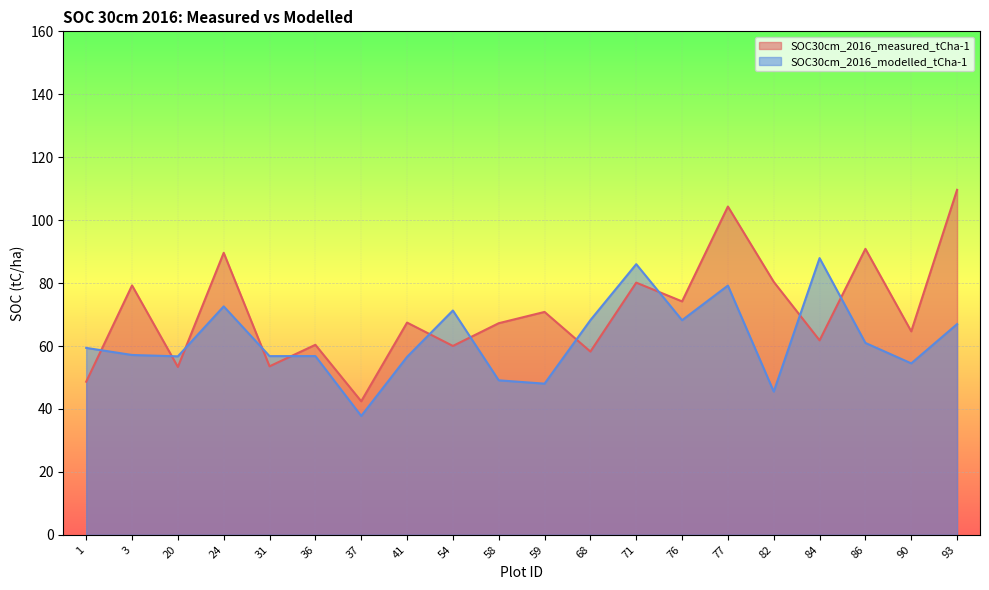

At which category is the sum across all series the highest?

77